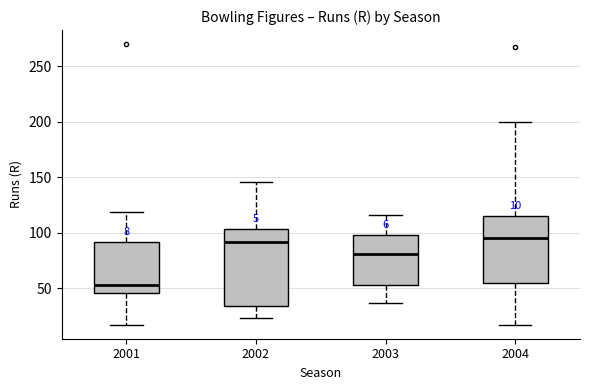

Which box is the tallest, from its lower edge to its upper edge?

2002